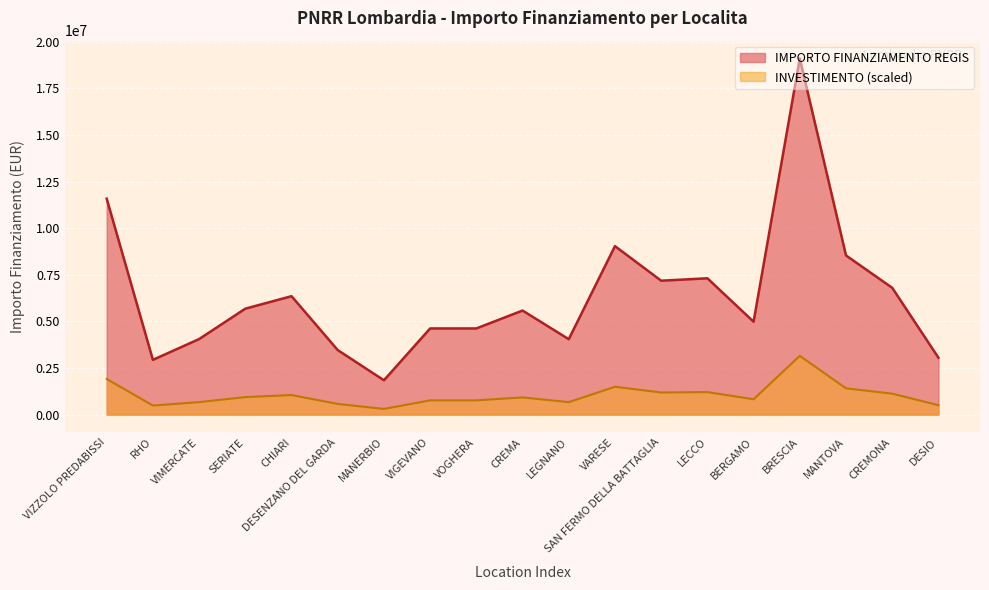

What position from the right is LECCO?

6